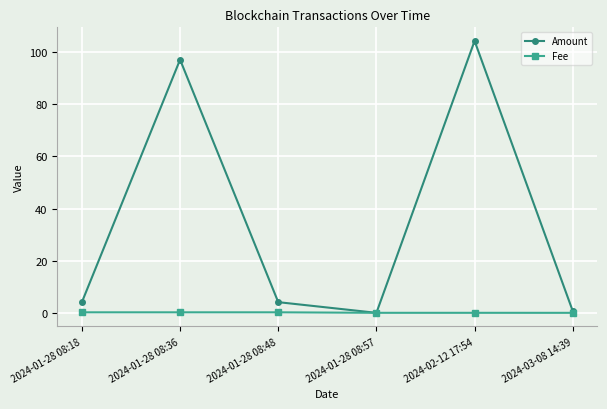

What is the spread (max minus min) of values at 2024-01-28 08:48?

3.9